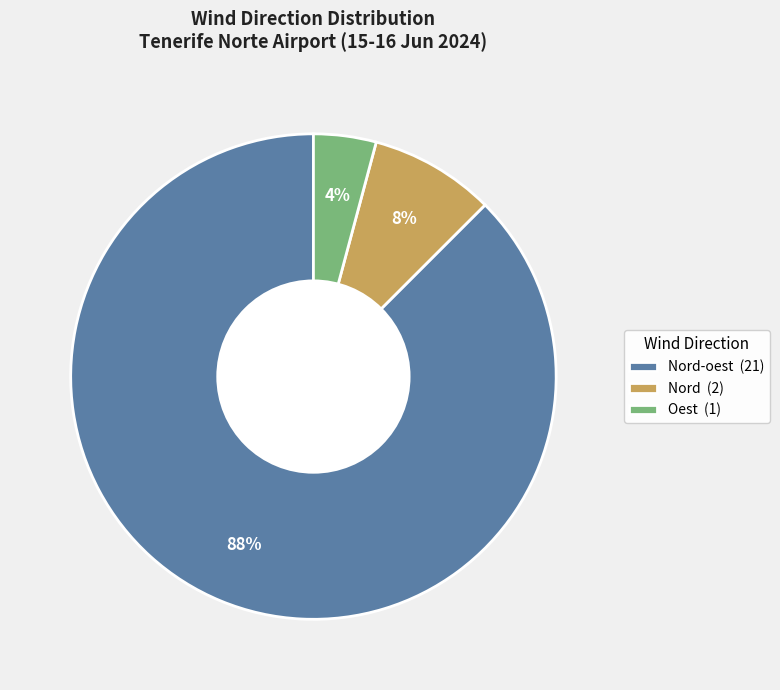

The Oest (1) slice represents 15% of the pie. True or false?

False